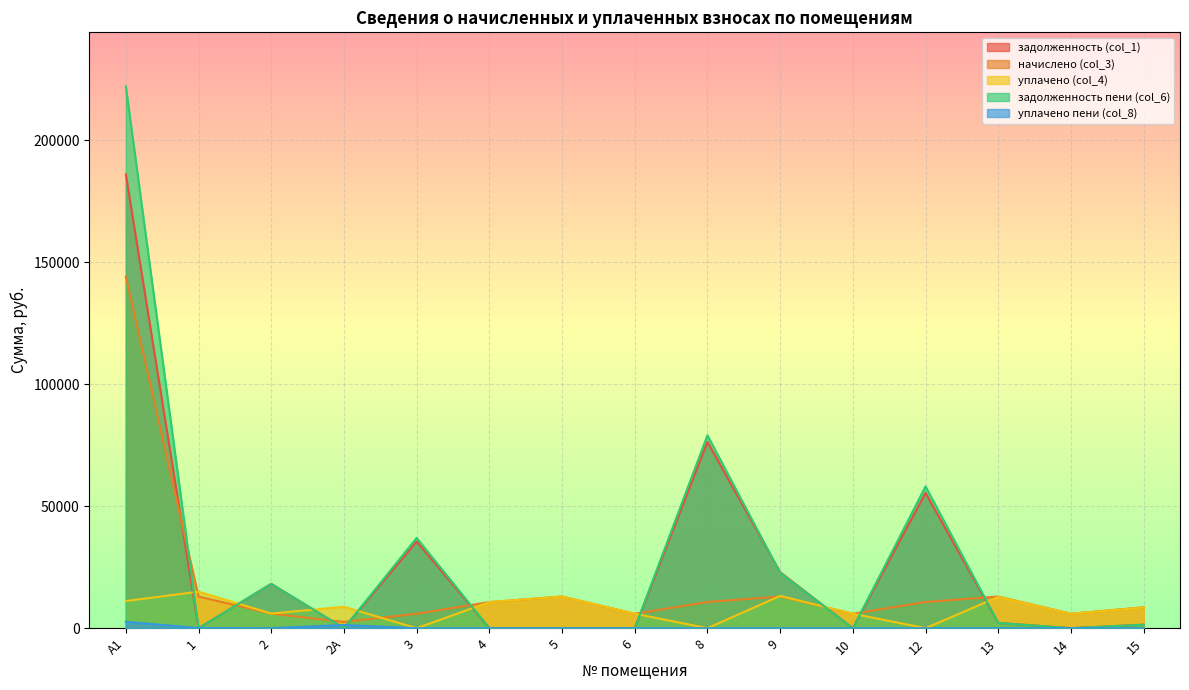

How many values in задолженность (col_1) are above zero?

8